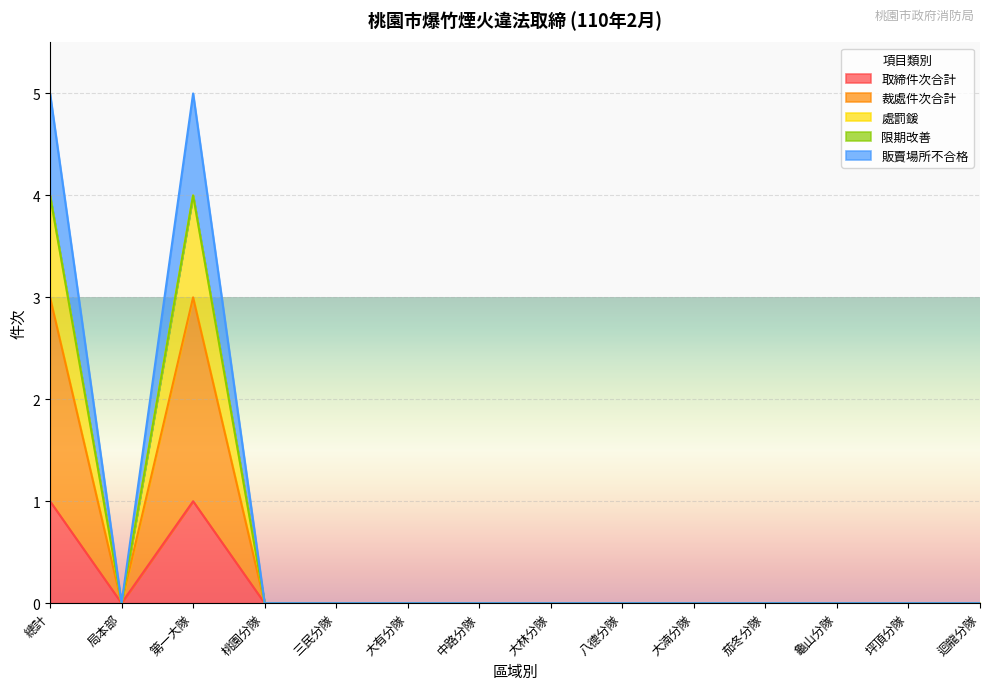

True or false: 裁處件次合計 and 販賣場所不合格 cross at least once.

False